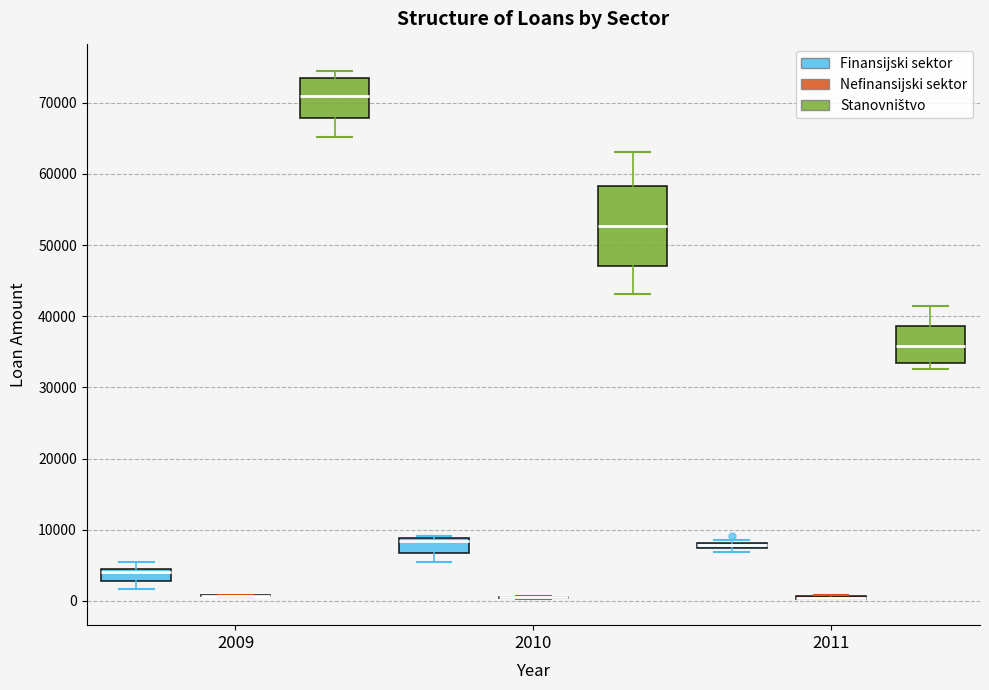

Which box is the tallest, from its lower edge to its upper edge?

2010 (Stanovništvo)